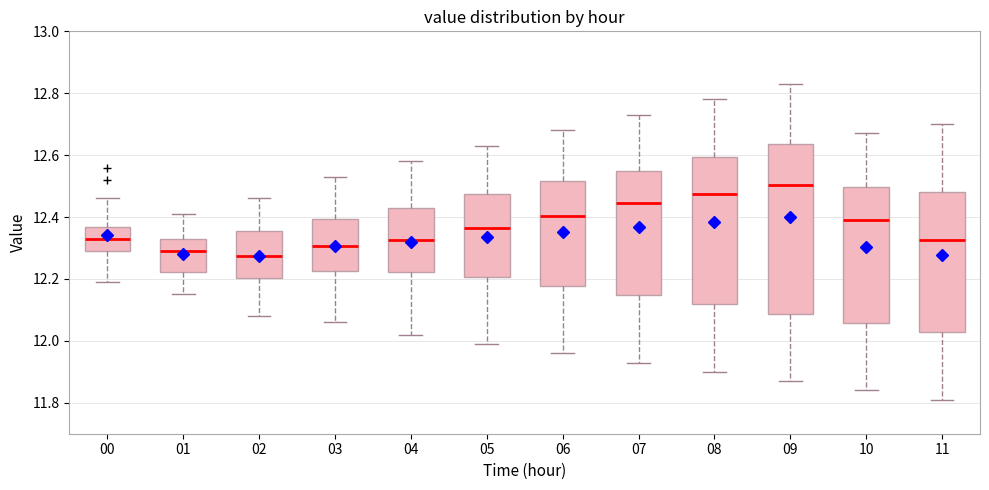

Reading left to right, read every box against the y-axis: the position of its median line, the range the box covers, and the ends of its whiskers. The values are not printed on the chart, so give them approximately, as read against the axis.

00: median 12.34, box 12.30 to 12.36, whiskers 12.20 to 12.46
01: median 12.30, box 12.22 to 12.34, whiskers 12.16 to 12.42
02: median 12.28, box 12.20 to 12.36, whiskers 12.08 to 12.46
03: median 12.30, box 12.22 to 12.40, whiskers 12.06 to 12.54
04: median 12.32, box 12.22 to 12.44, whiskers 12.02 to 12.58
05: median 12.36, box 12.20 to 12.48, whiskers 12.00 to 12.64
06: median 12.40, box 12.18 to 12.52, whiskers 11.96 to 12.68
07: median 12.44, box 12.14 to 12.56, whiskers 11.94 to 12.74
08: median 12.48, box 12.12 to 12.60, whiskers 11.90 to 12.78
09: median 12.50, box 12.08 to 12.64, whiskers 11.88 to 12.84
10: median 12.40, box 12.06 to 12.50, whiskers 11.84 to 12.68
11: median 12.32, box 12.02 to 12.48, whiskers 11.82 to 12.70